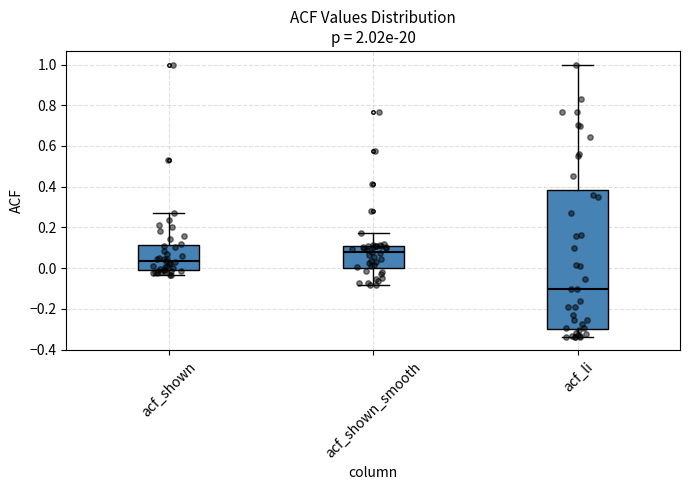

Where is the upper edge of the box for acf_li on the y-axis? The values are not printed on the chart, so give them approximately, as read against the axis.

0.38